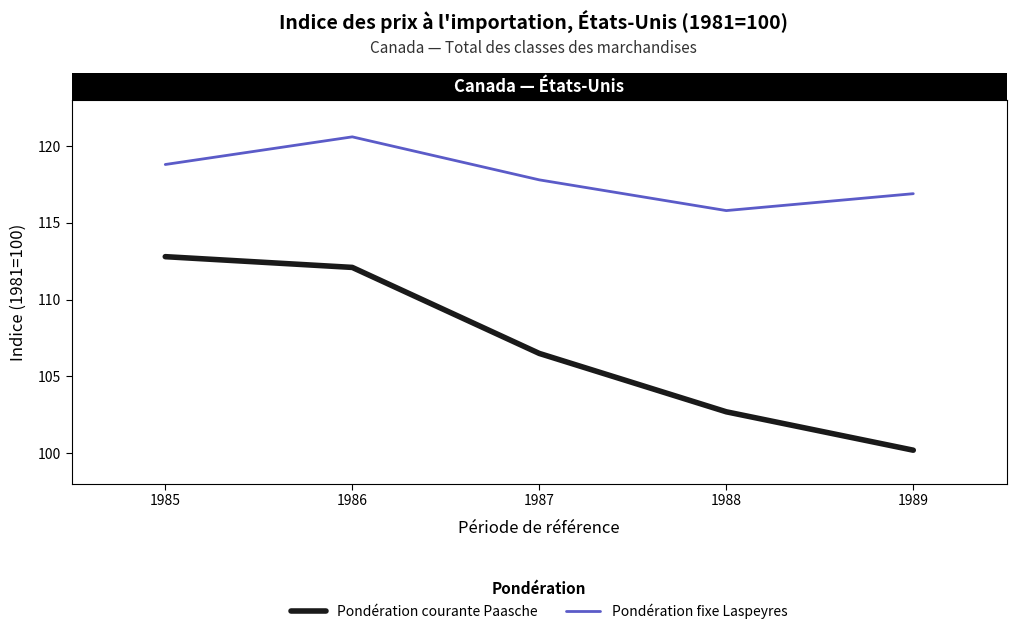

The value of Pondération fixe Laspeyres at 1987 is 60.8. True or false?

False